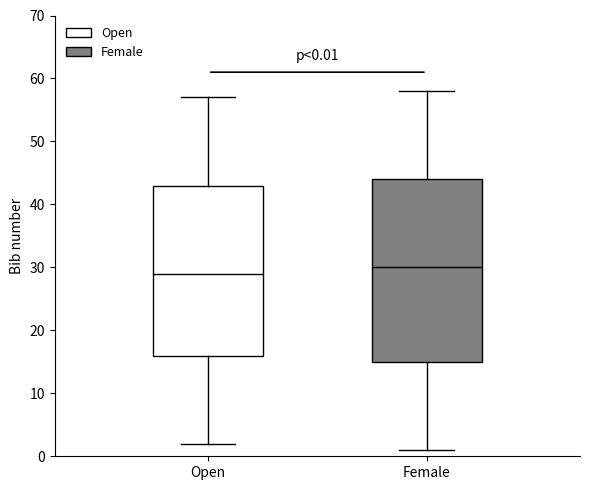

Which box has the highest median line?

Female